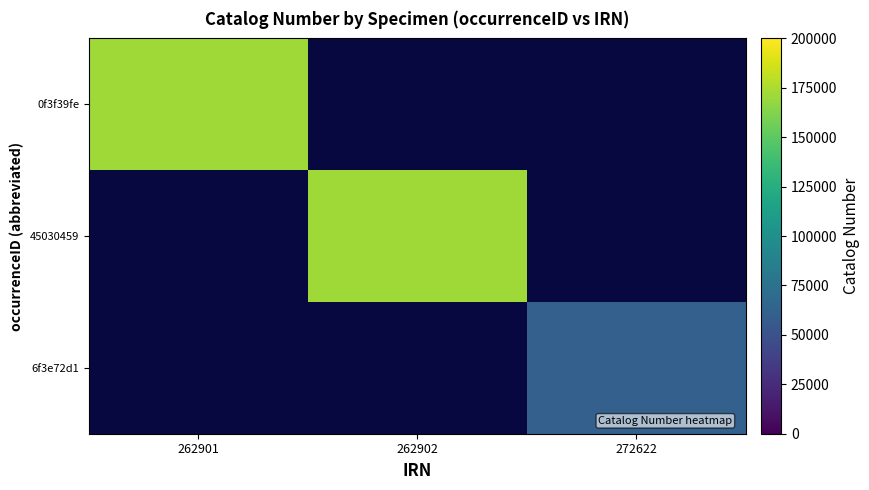

Rank the categories by 6f3e72d1 value from lowest to highest.

262901, 262902, 272622